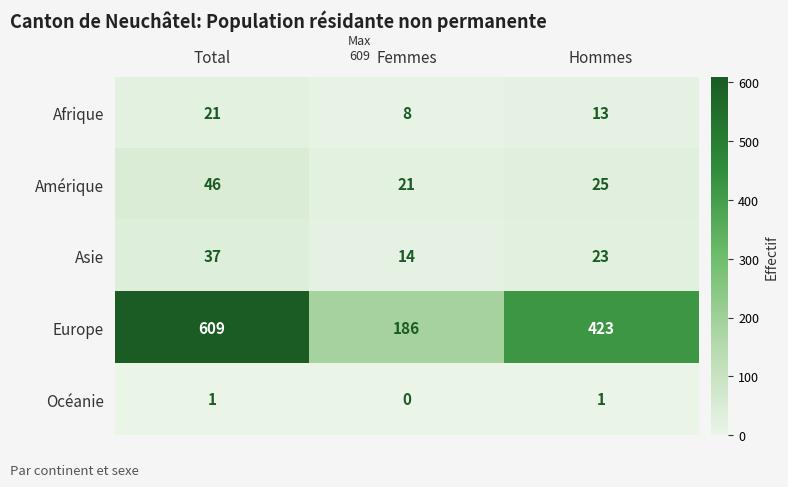

What is the difference between the maximum and minimum values in the Europe series?

423